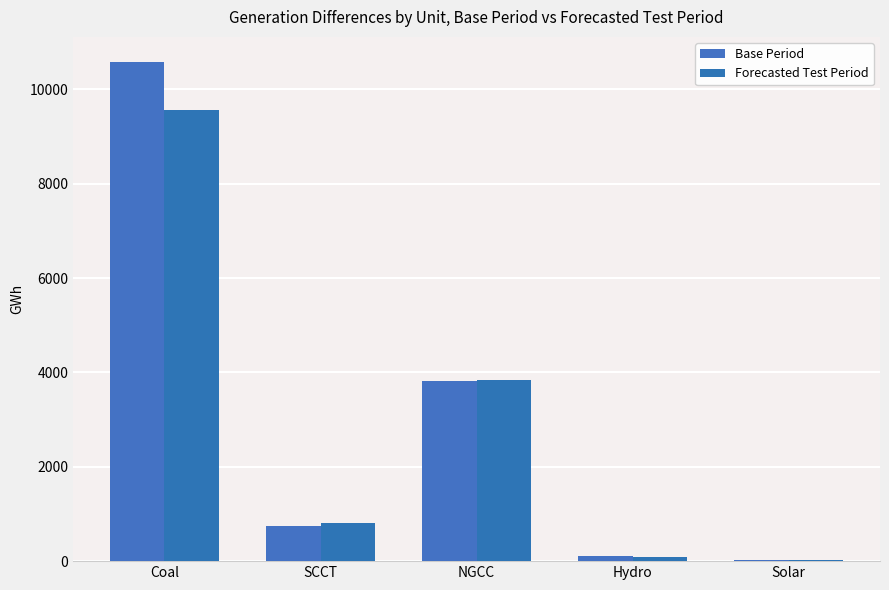

How many values in the Forecasted Test Period series exceed 802?

3